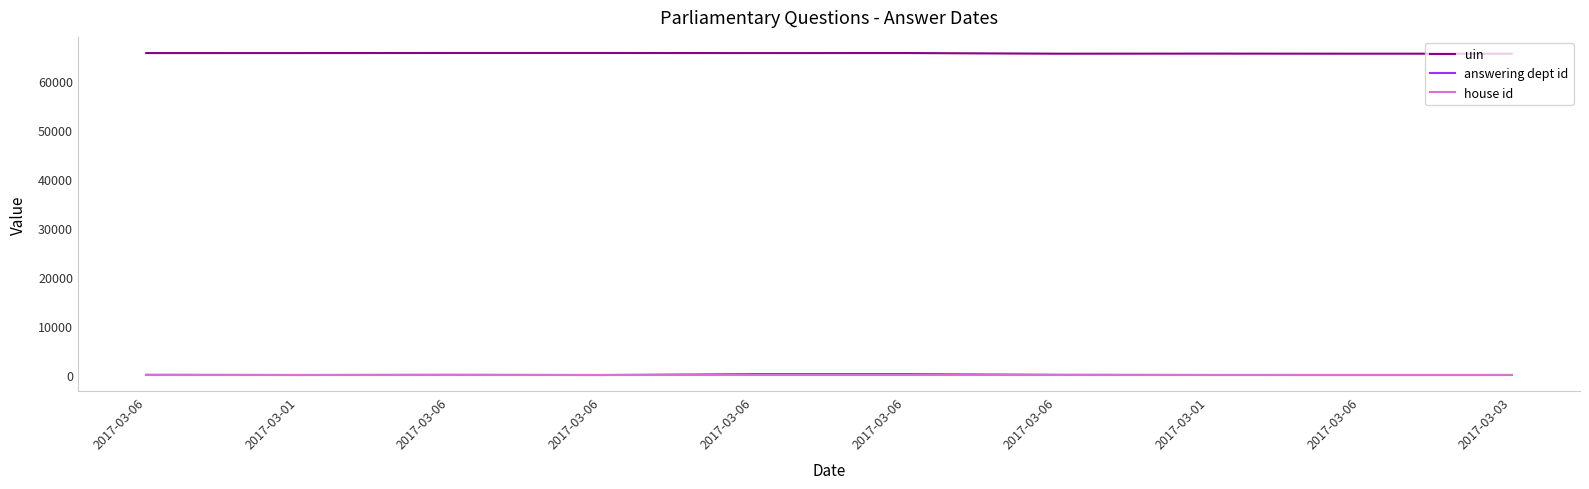

What are all the series names shown in the legend?

uin, answering dept id, house id